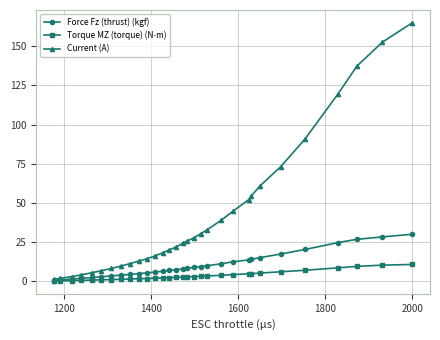

What is the value of the Current (A) point at the 19th from the left?

30.5